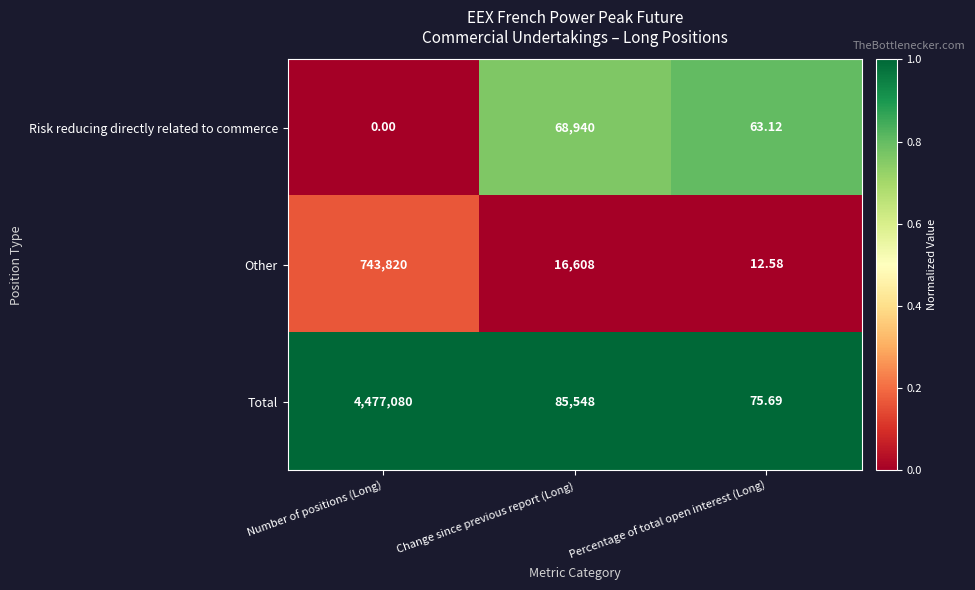

Rank the series at Number of positions (Long) from lowest to highest value.

Risk reducing directly related to commerce, Other, Total